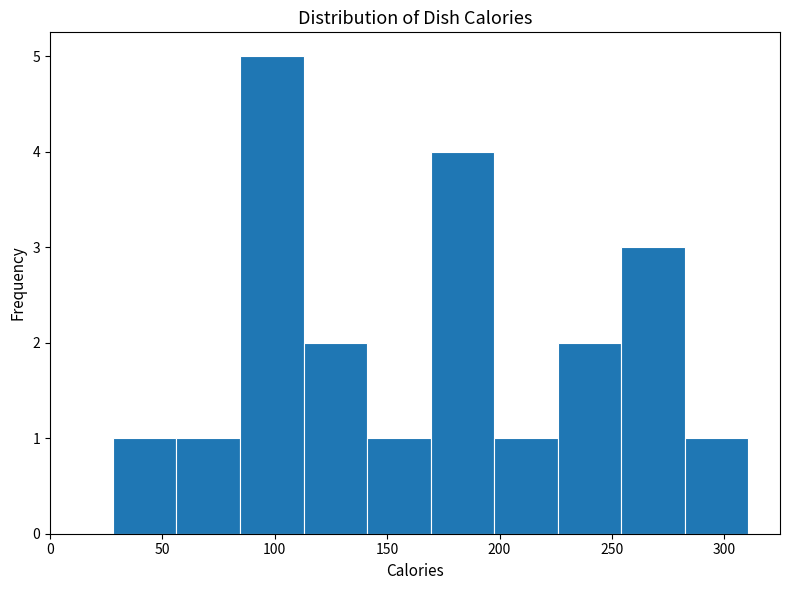

Which range on the x-axis has the tallest bar?

85 to 115